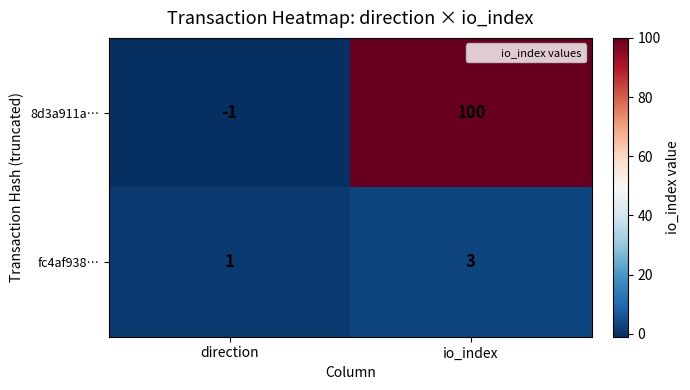

Count the number of data series in this chart.

2